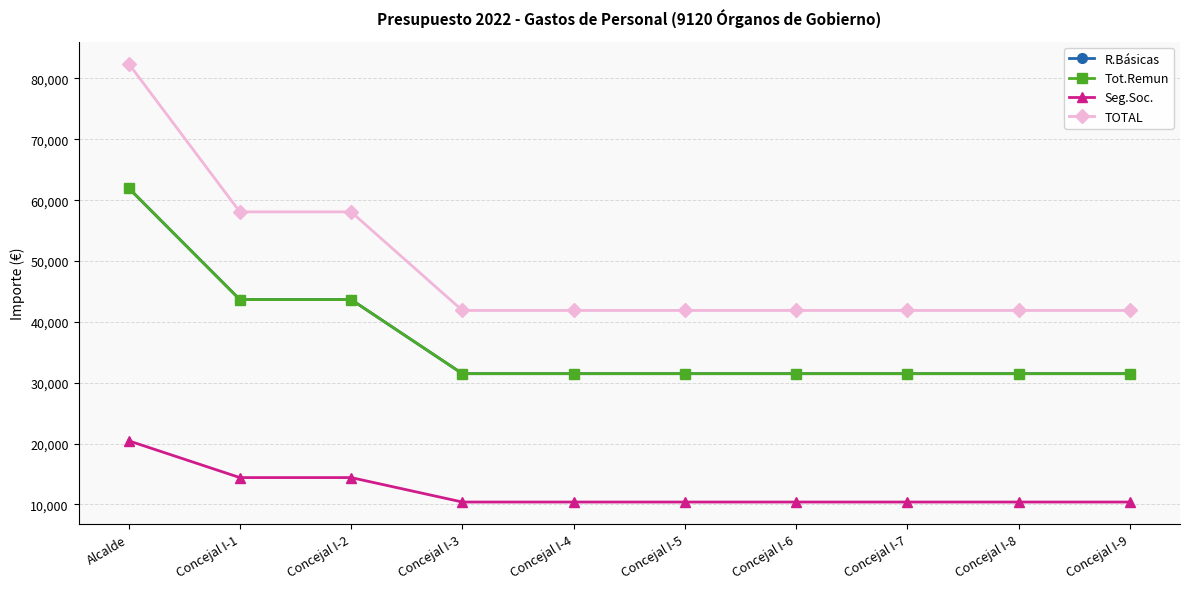

Does the chart have visible grid lines?

Yes